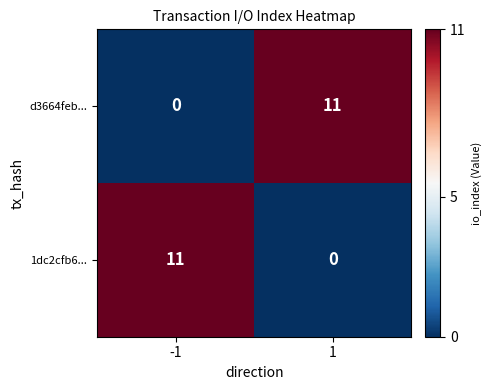

At -1, list the series in order from smallest to largest.

d3664feb..., 1dc2cfb6...